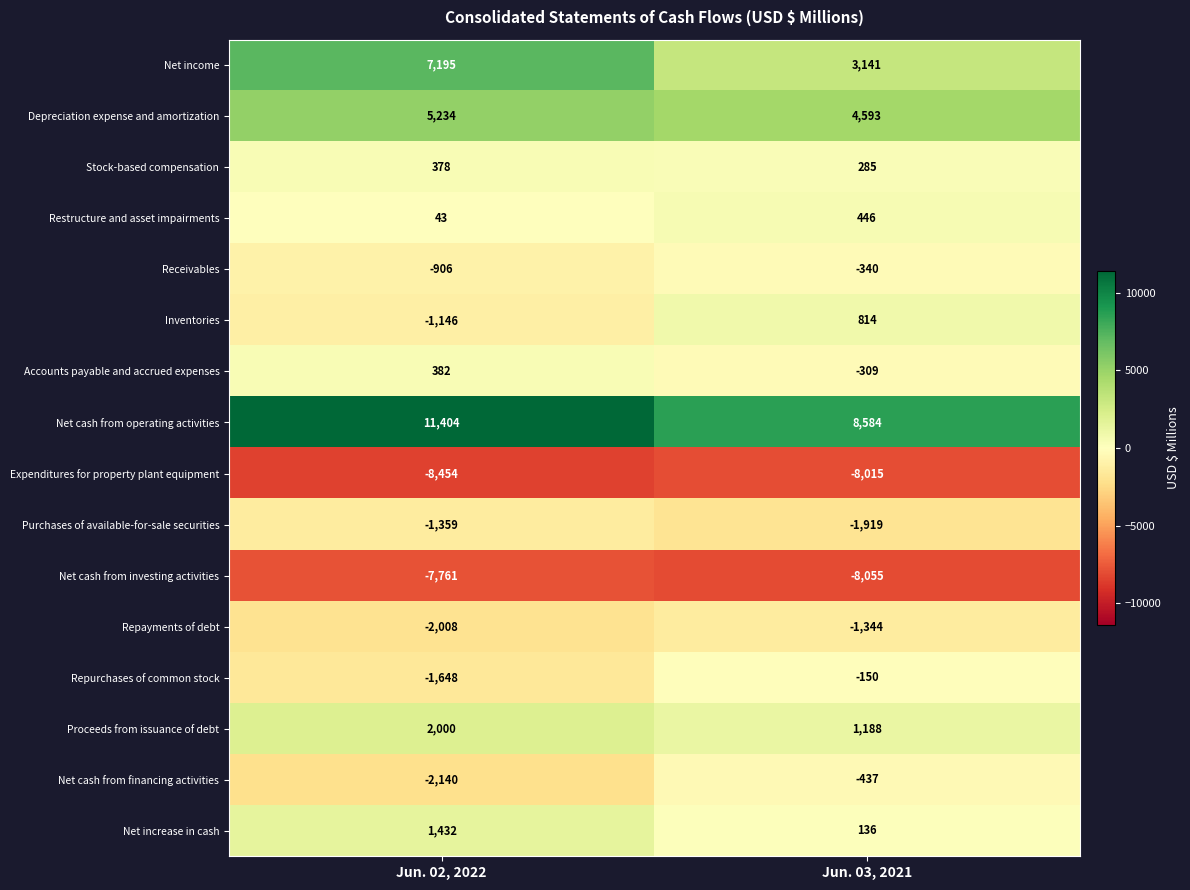

Where is Inventories nearest to the value -166?

Jun. 02, 2022